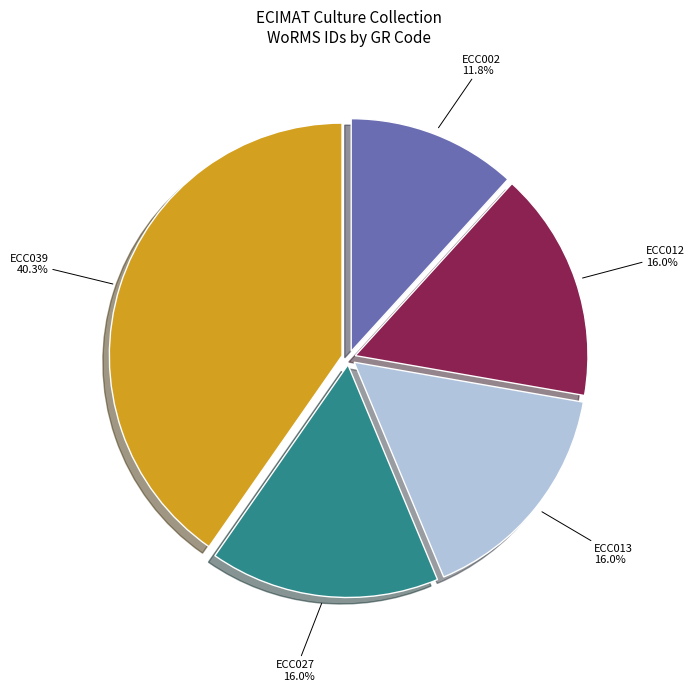

What percentage is NOT represented by ECC027?

84.0%